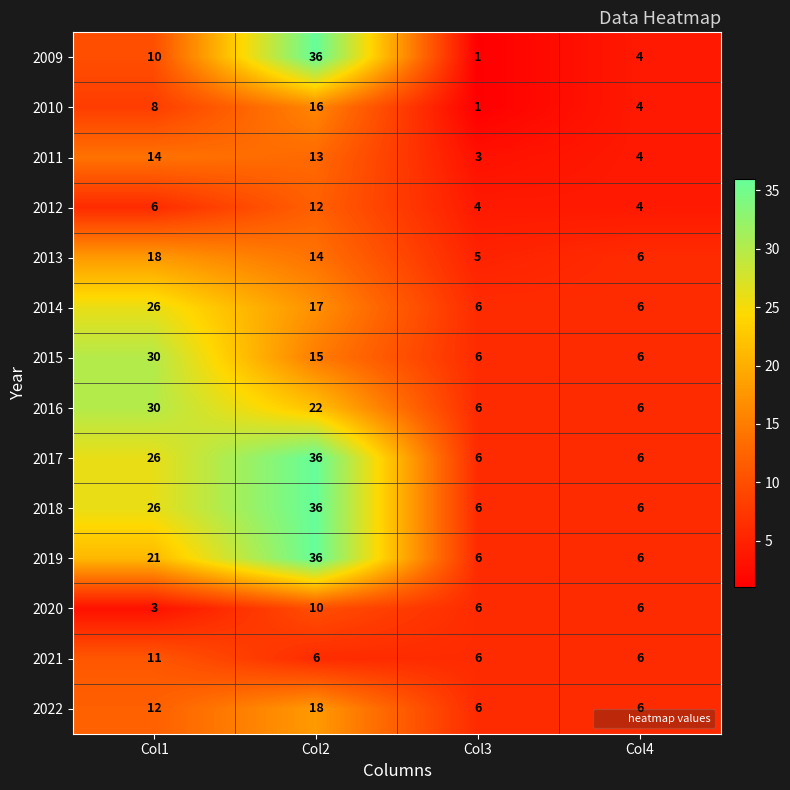

The value of 2012 at Col1 is 6. True or false?

True